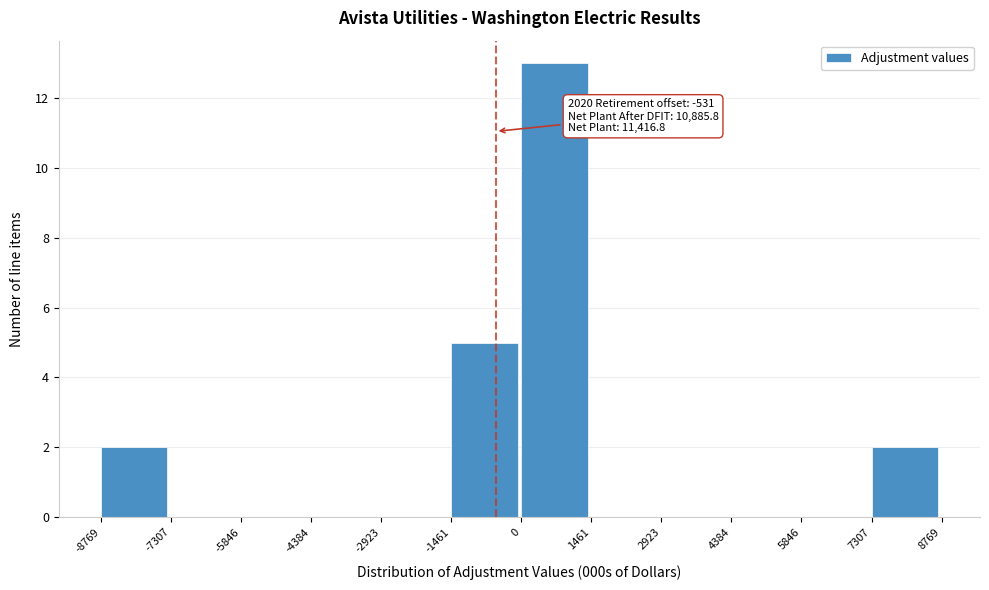

Which range on the x-axis has the tallest bar?

0 to 1461